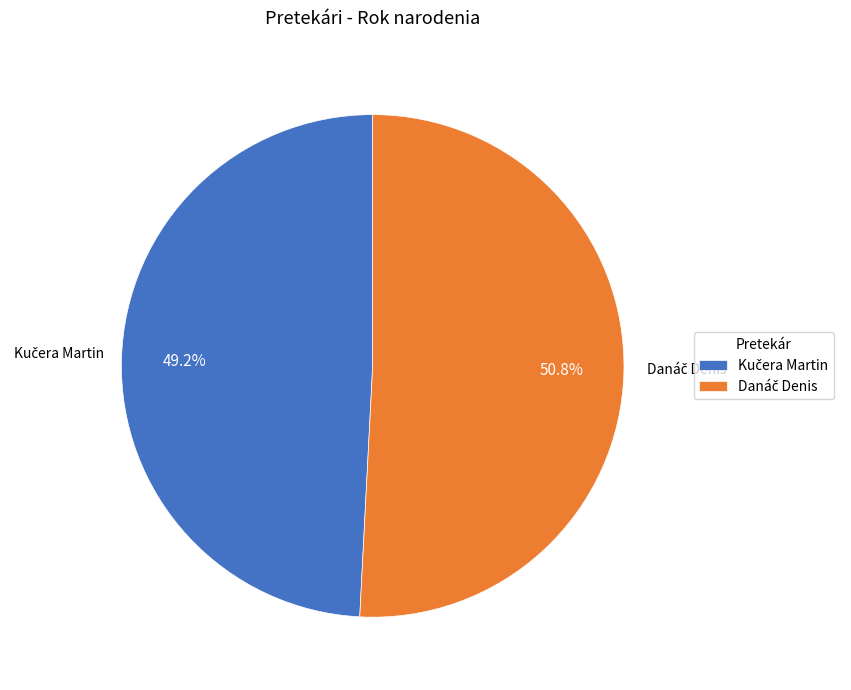

Is there any slice that represents more than half of the pie?

Yes